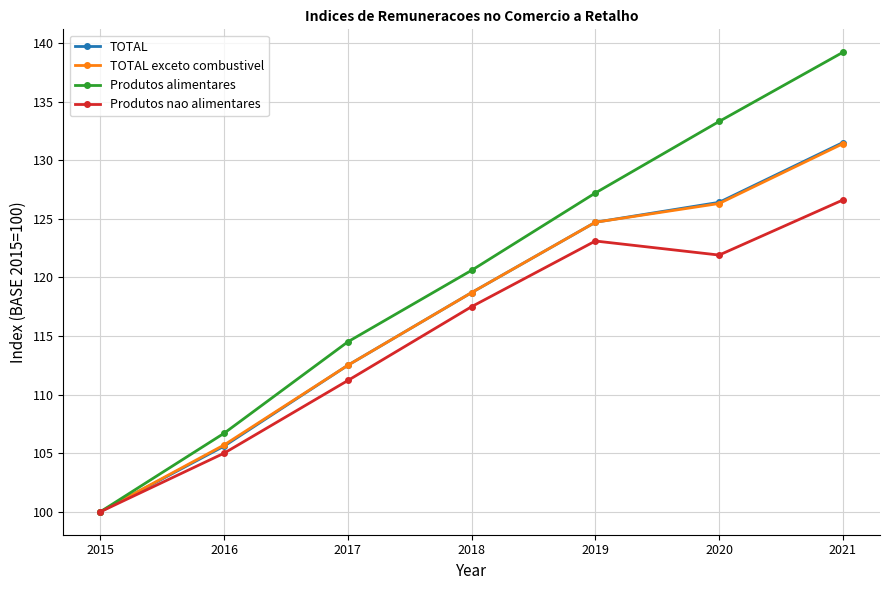

Is the value of TOTAL exceto combustivel at 2016 greater than the value of TOTAL at 2015?

Yes